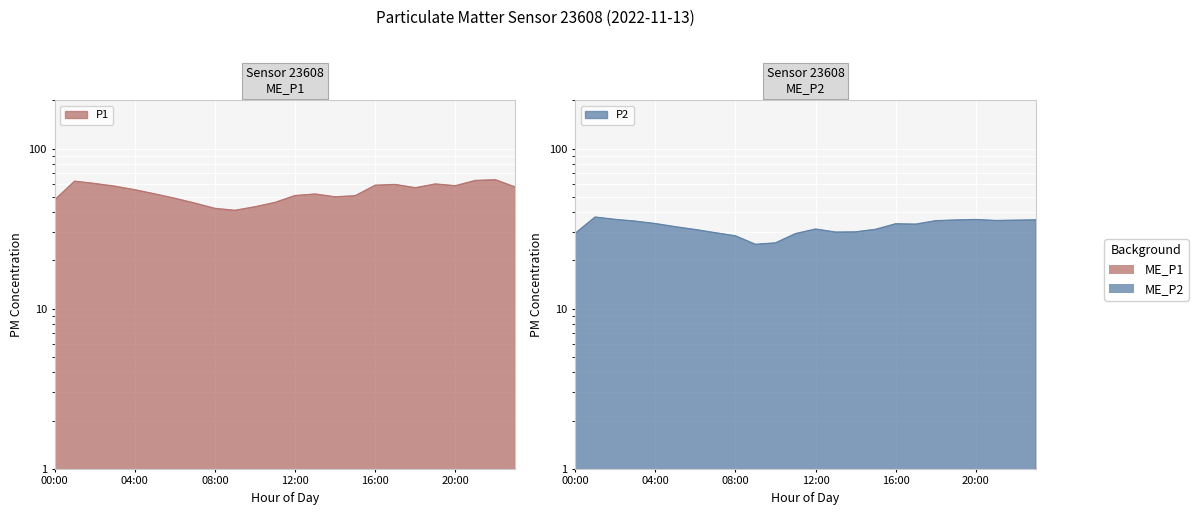

In P2, how many points are higher than both neighbors (excluding endpoints)?

4